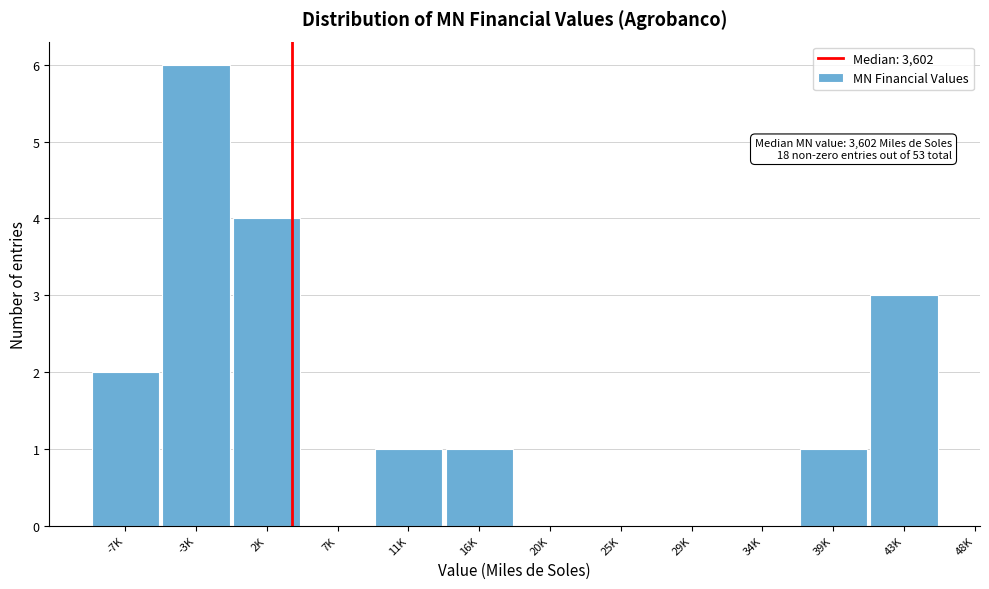

Reading left to right, extract all data points from this chart.

-7K=2	-3K=6	2K=4	7K=0	11K=1	16K=1	20K=0	25K=0	29K=0	34K=0	39K=1	43K=3